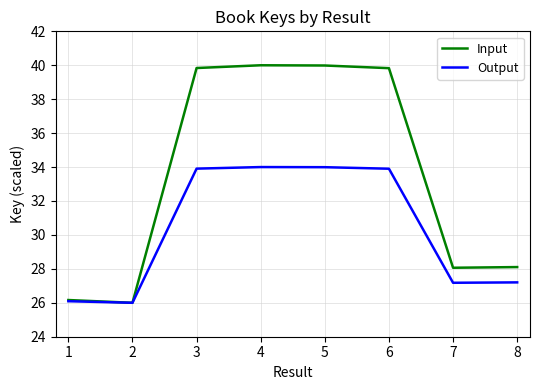

Reading left to right, what are all the values shown in this chart?

Input: 26.2	26.0	39.8	40.0	40.0	39.8	28.1	28.1
Output: 26.1	26.0	33.9	34.0	34.0	33.9	27.2	27.2